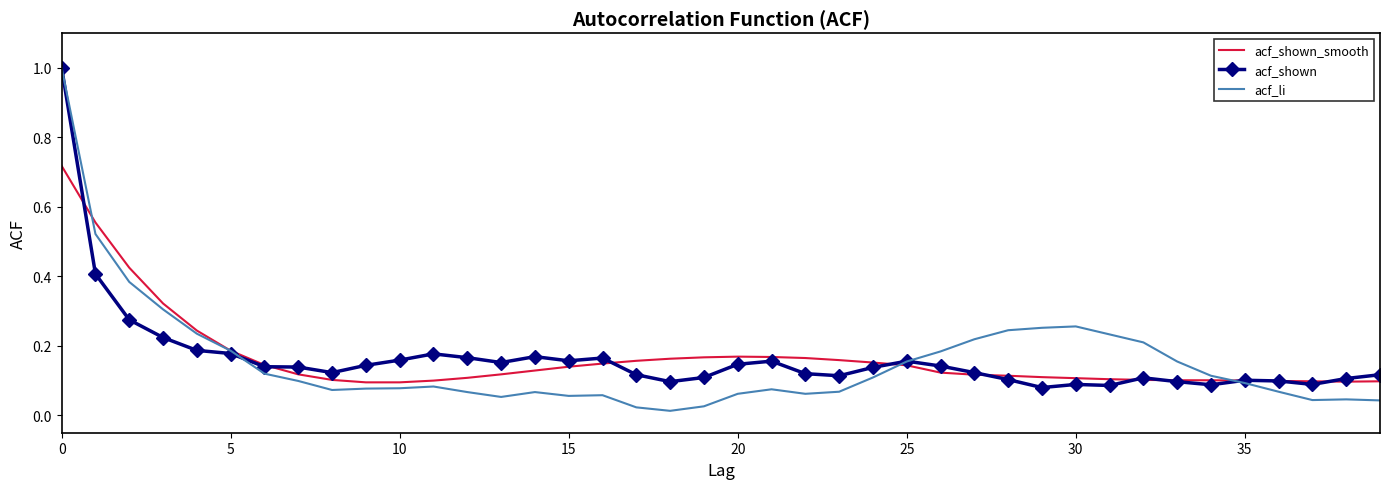

Which series has the widest spread of values?

acf_li